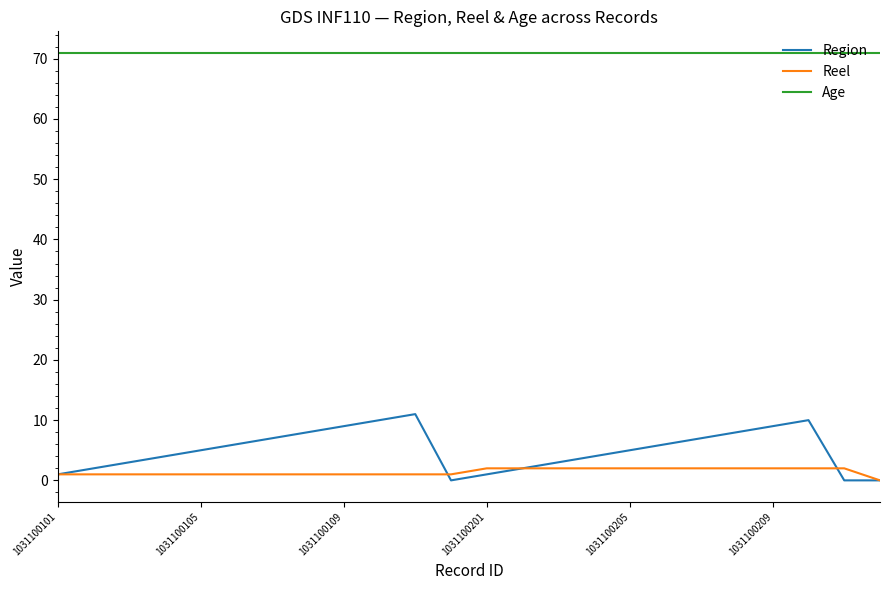

Which series has the largest range (max minus min)?

Region